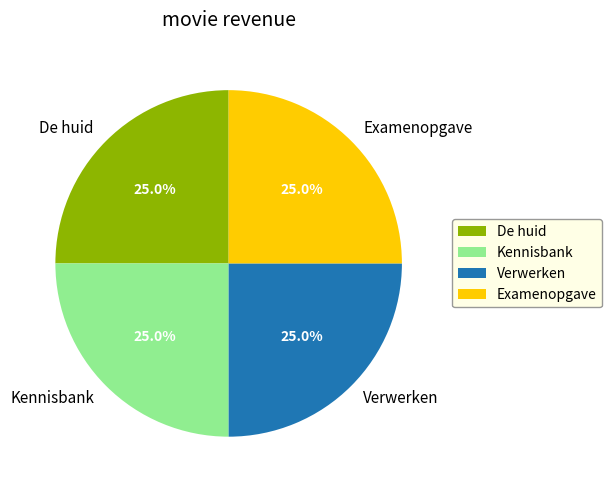

What percentage do Examenopgave and Verwerken together represent?

50.0%